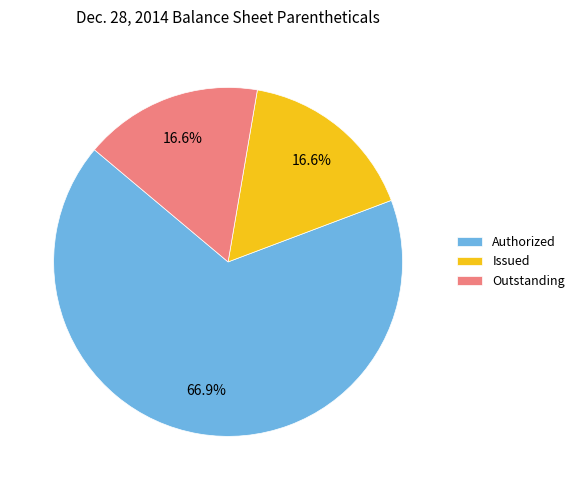

Which has a higher value, Issued or Authorized?

Authorized